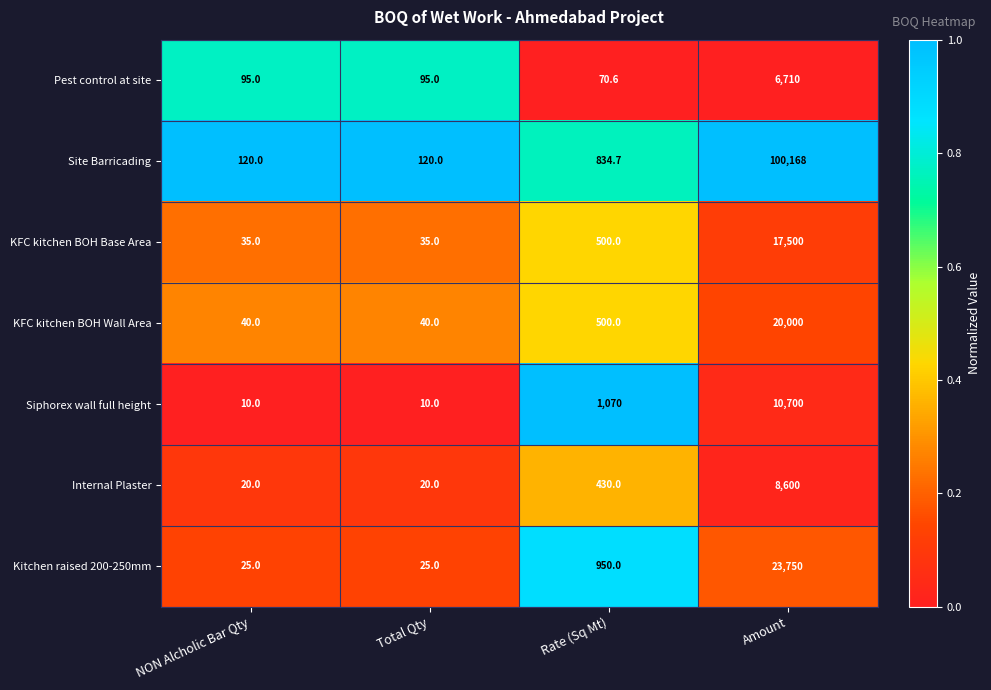

What is the spread (max minus min) of values at NON Alcholic Bar Qty?

110.0